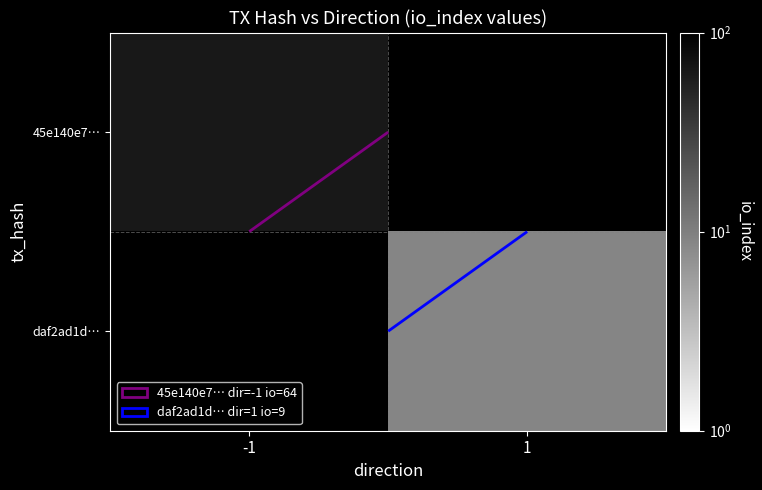

Rank the categories by daf2ad1d… value from highest to lowest.

-1, 1